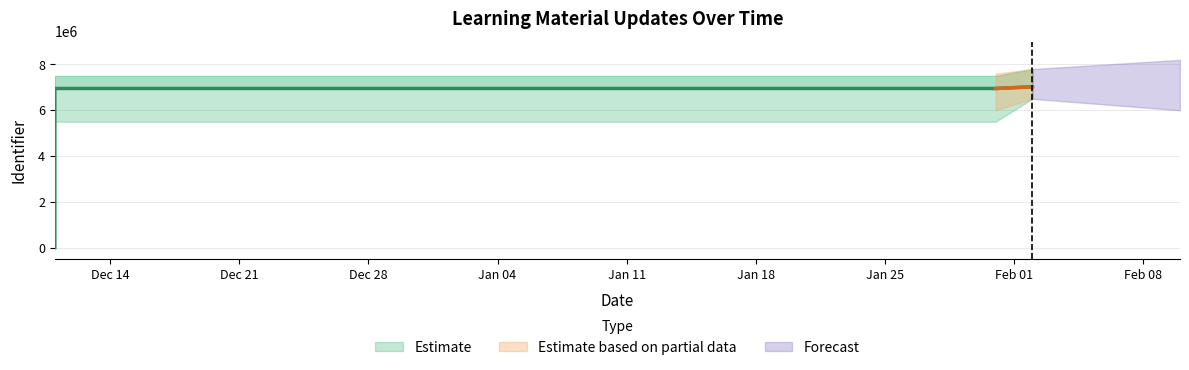

What is the change in value from 2022-01-31 to 2022-02-02?

+72134